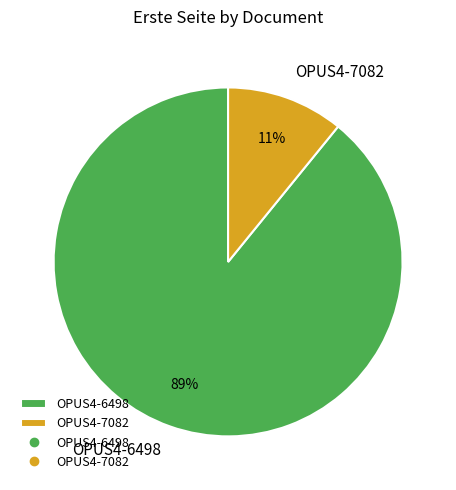

Combined, do OPUS4-7082 and OPUS4-6498 account for over 50%?

Yes